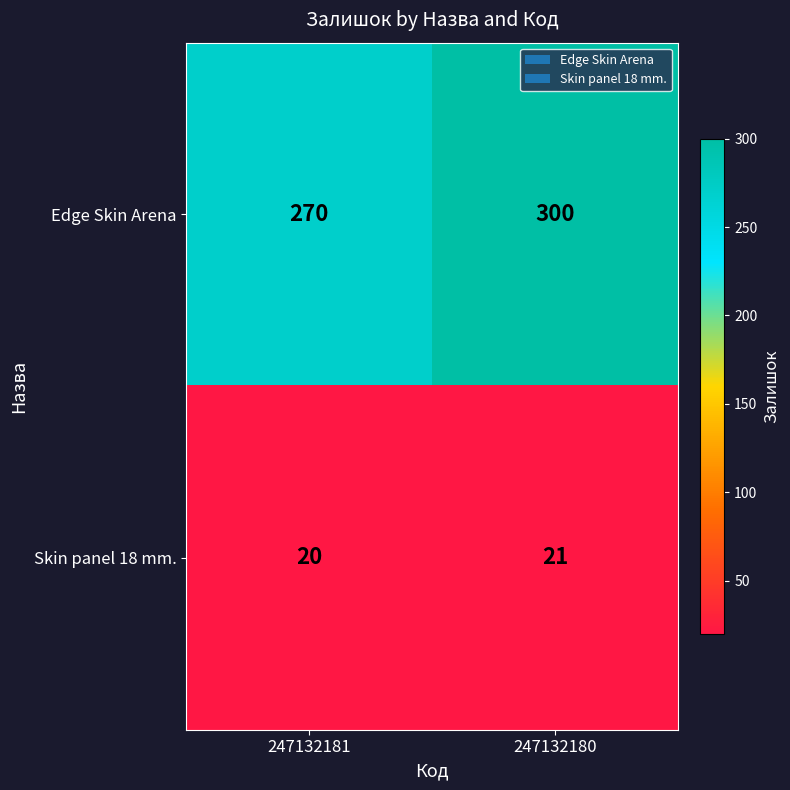

What is the maximum value shown in the chart?

300